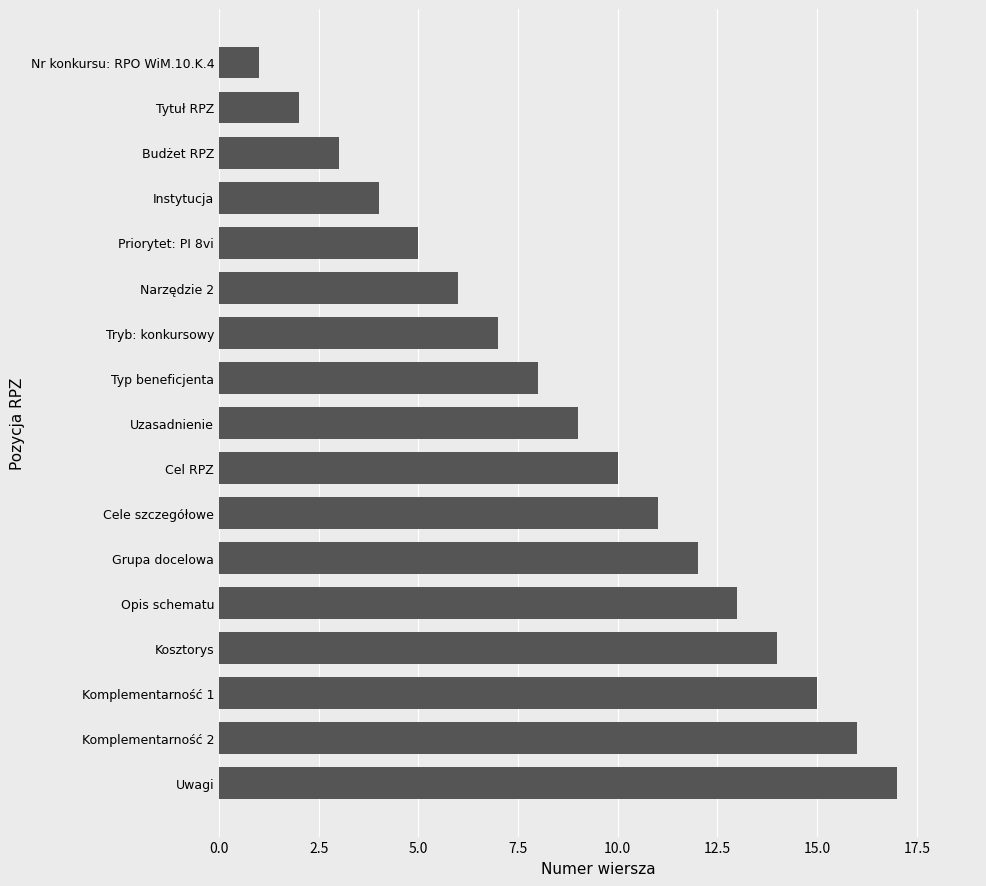

What is the label of the 17th bar from the top?

Uwagi